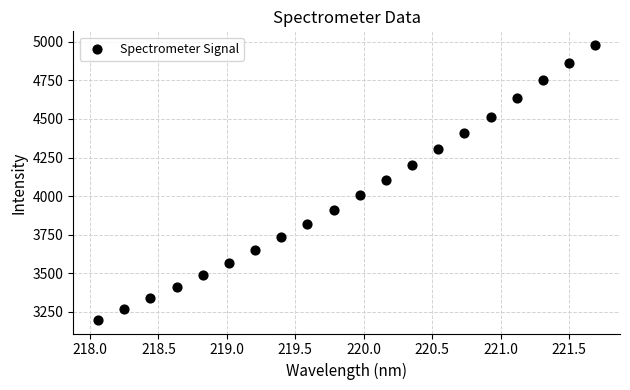

What is the range of X values (max minus min)?

3.6